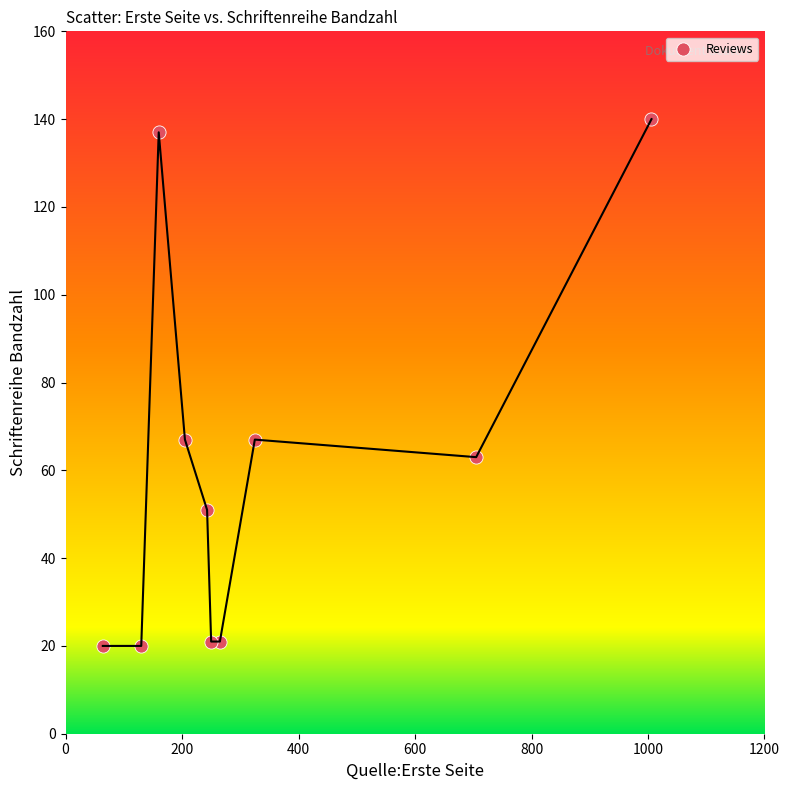

What is the range of Y values (max minus min)?

120